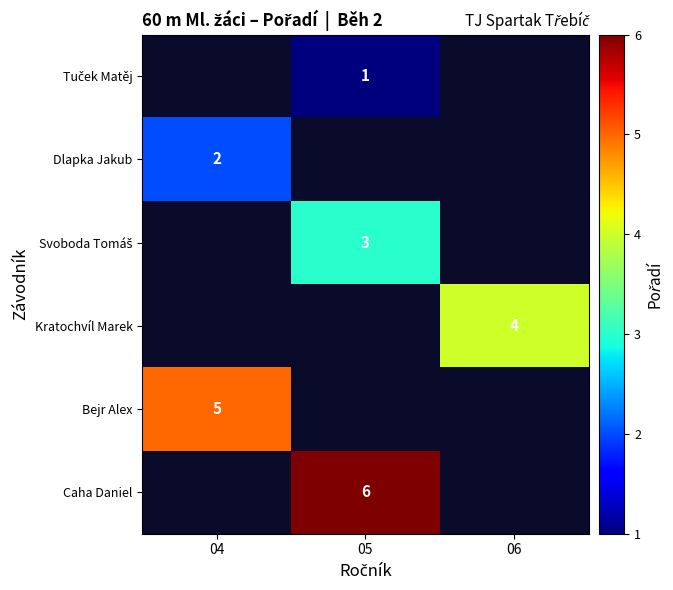

The value of Kratochvíl Marek at 06 is 1. True or false?

False